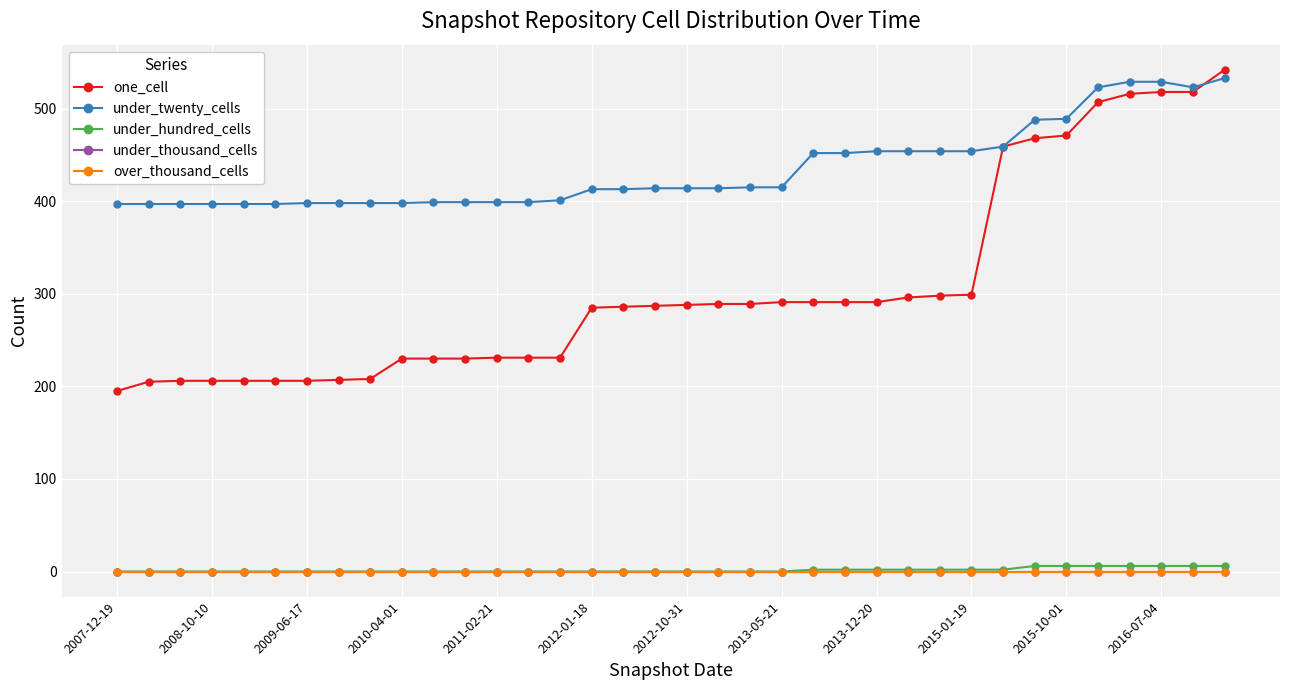

Reading right to left, list all the values displayed in this chart.

one_cell: 542	518	518	516	507	471	468	459	299	298	296	291	291	291	291	289	289	288	287	286	285	231	231	231	230	230	230	208	207	206	206	206	206	206	205	195
under_twenty_cells: 533	523	529	529	523	489	488	459	454	454	454	454	452	452	415	415	414	414	414	413	413	401	399	399	399	399	398	398	398	398	397	397	397	397	397	397
under_hundred_cells: 6	6	6	6	6	6	6	2	2	2	2	2	2	2	0	0	0	0	0	0	0	0	0	0	0	0	0	0	0	0	0	0	0	0	0	0
under_thousand_cells: 0	0	0	0	0	0	0	0	0	0	0	0	0	0	0	0	0	0	0	0	0	0	0	0	0	0	0	0	0	0	0	0	0	0	0	0
over_thousand_cells: 0	0	0	0	0	0	0	0	0	0	0	0	0	0	0	0	0	0	0	0	0	0	0	0	0	0	0	0	0	0	0	0	0	0	0	0